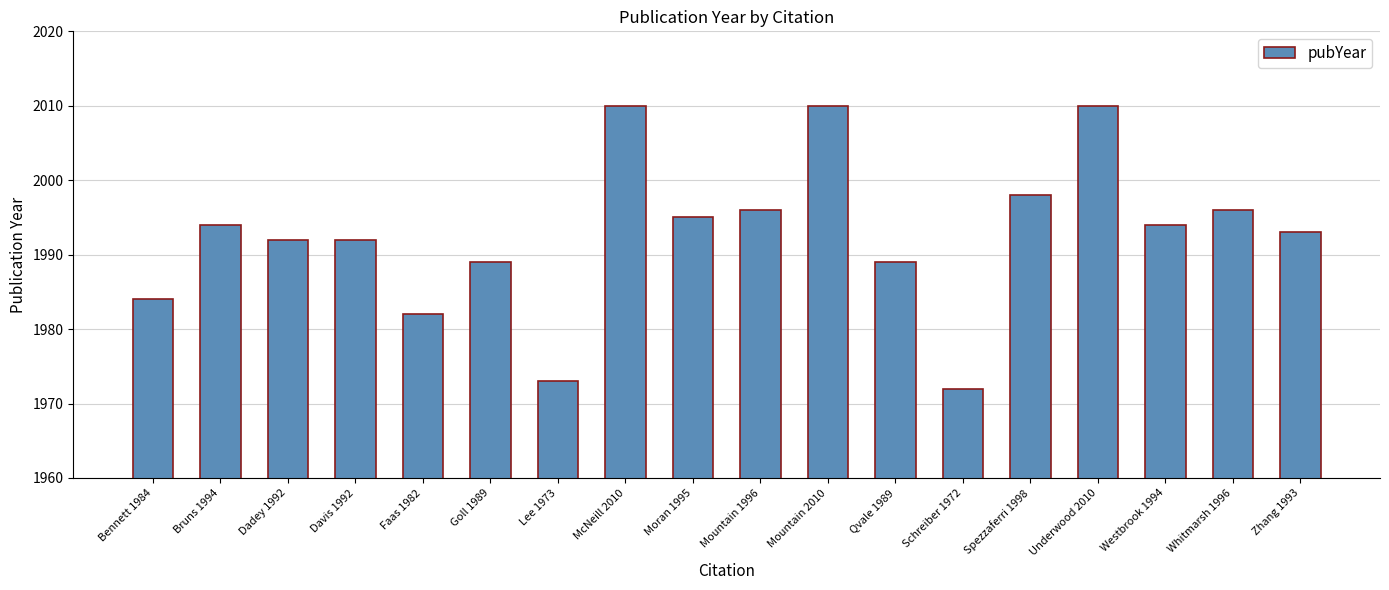

What is the ratio of the value at Goll 1989 to the value at Moran 1995?

1.0